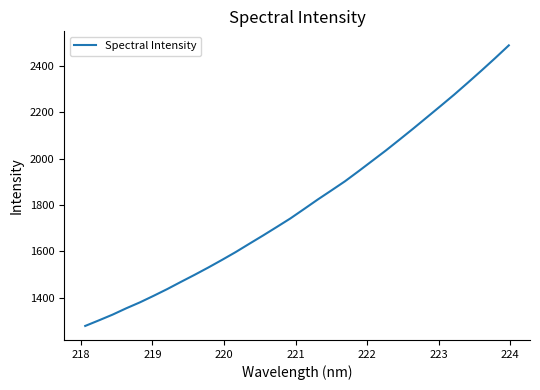

What is the minimum value shown in the chart?

1278.9